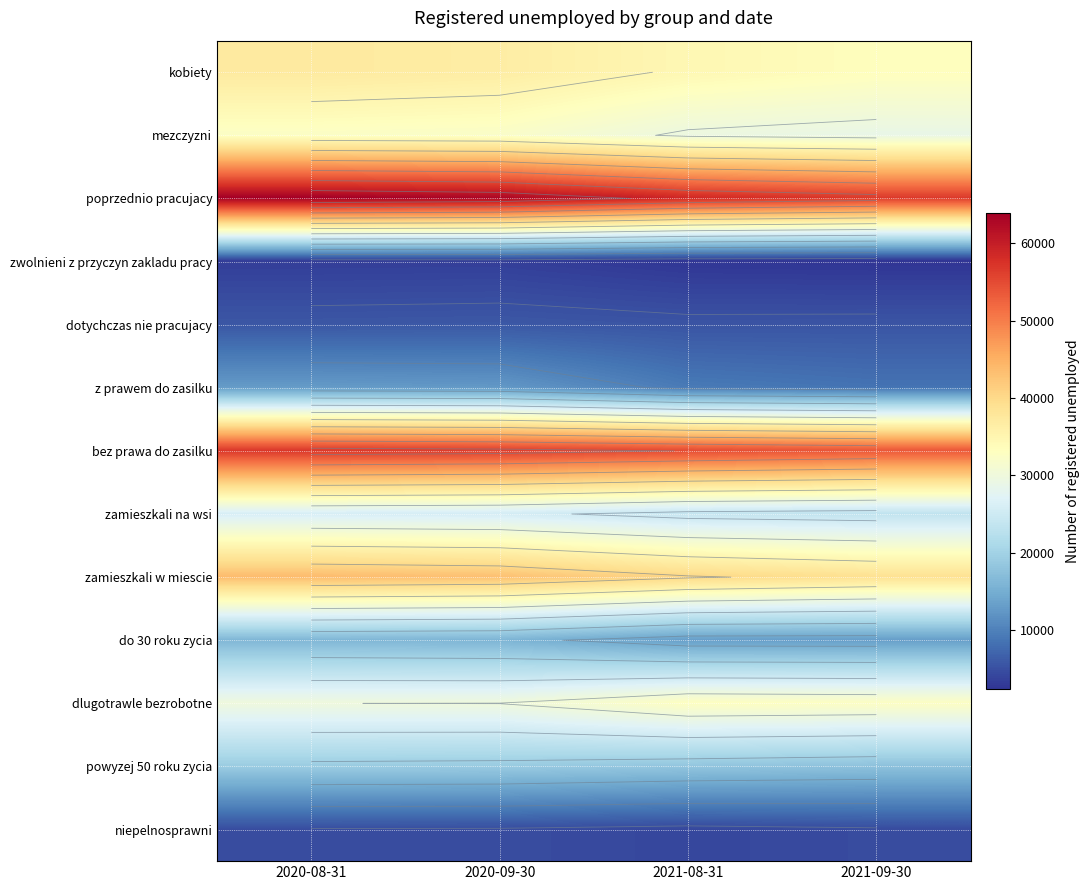

List the series in order of their peak value, highest first.

poprzednio pracujacy, bez prawa do zasilku, zamieszkali w miescie, kobiety, dlugotrawle bezrobotne, mezczyzni, zamieszkali na wsi, powyzej 50 roku zycia, do 30 roku zycia, z prawem do zasilku, dotychczas nie pracujacy, niepelnosprawni, zwolnieni z przyczyn zakladu pracy